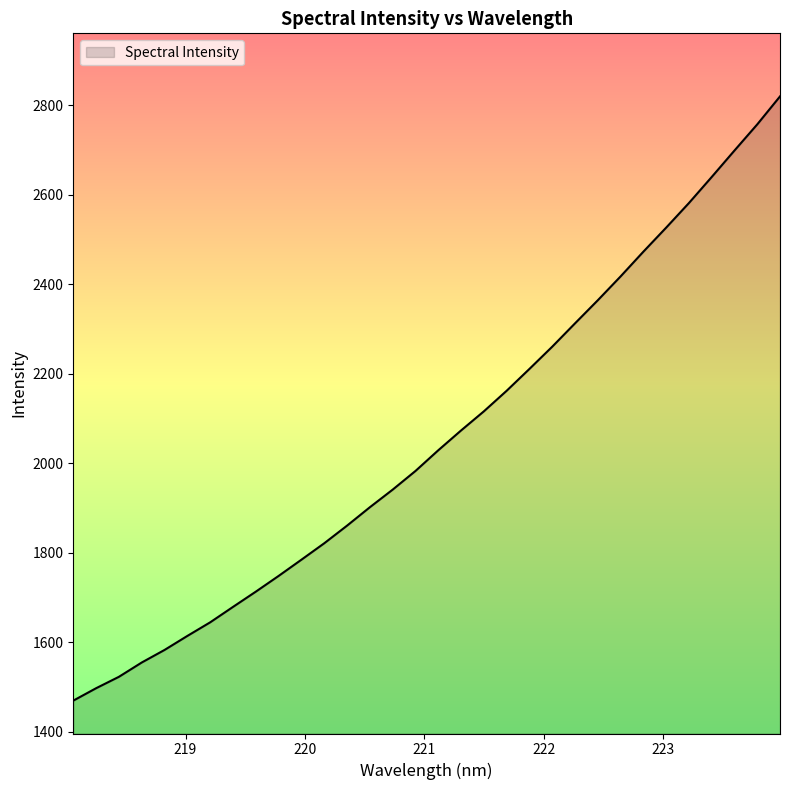

What is the minimum value shown in the chart?

1469.3